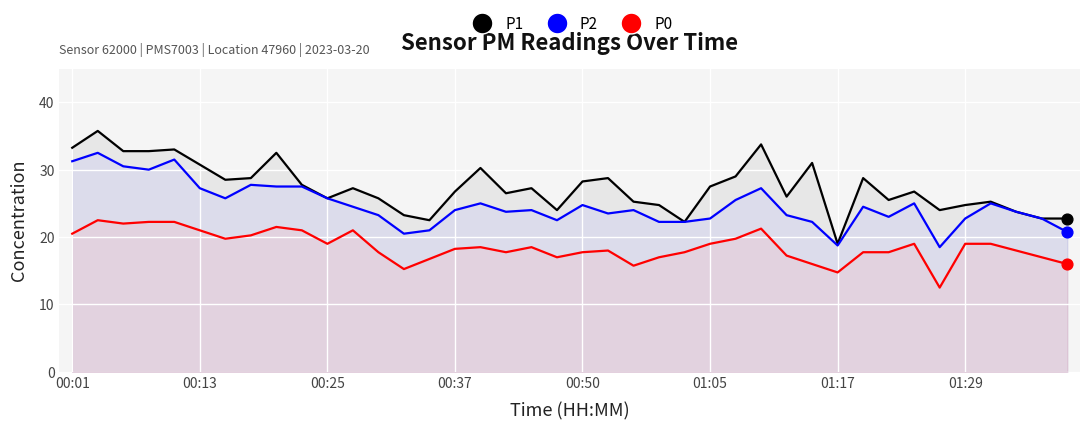

What are all the series names shown in the legend?

P1, P2, P0